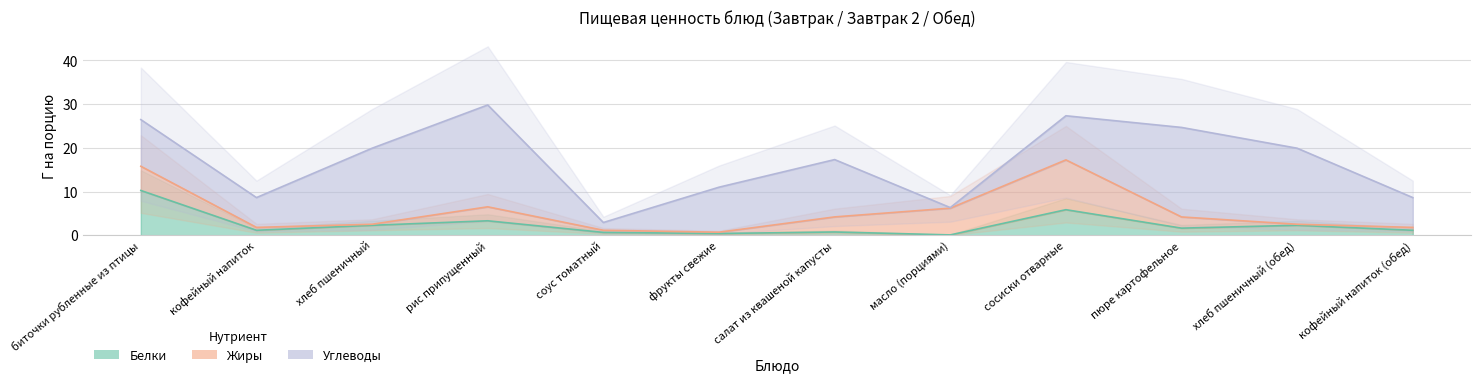

True or false: Углеводы has more than 2 points higher than both neighbors.

True